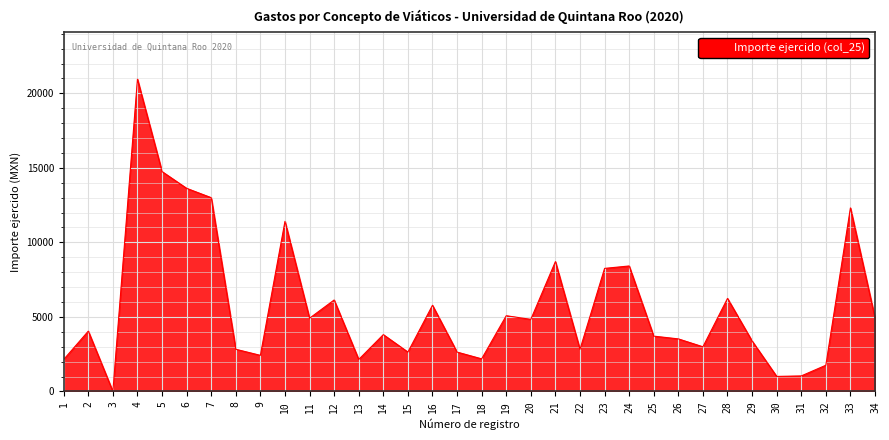

The value at 6 is 13626.2. True or false?

True